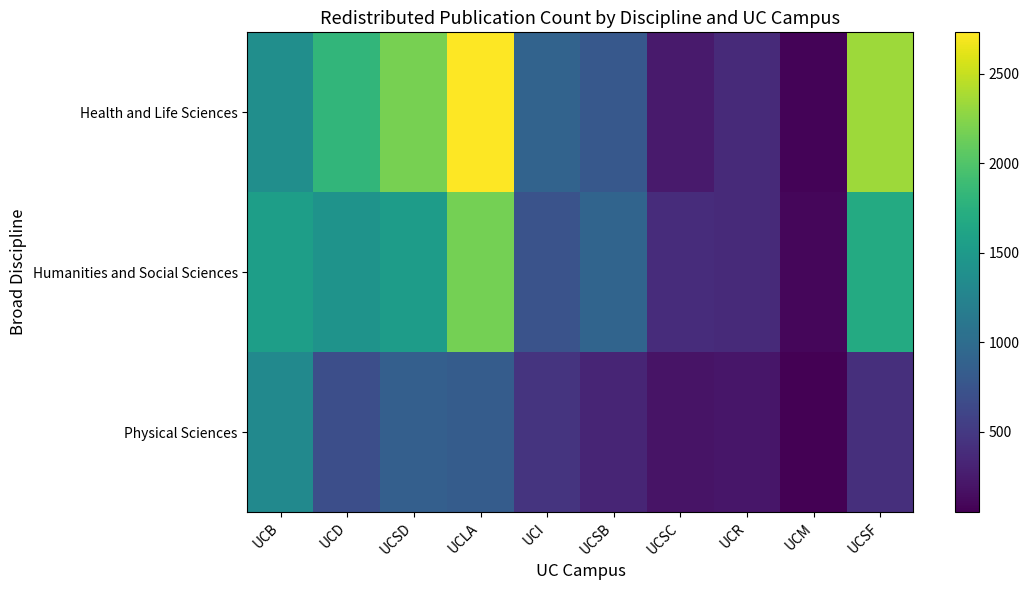

Between UCSC and UCB, which is larger?

UCB